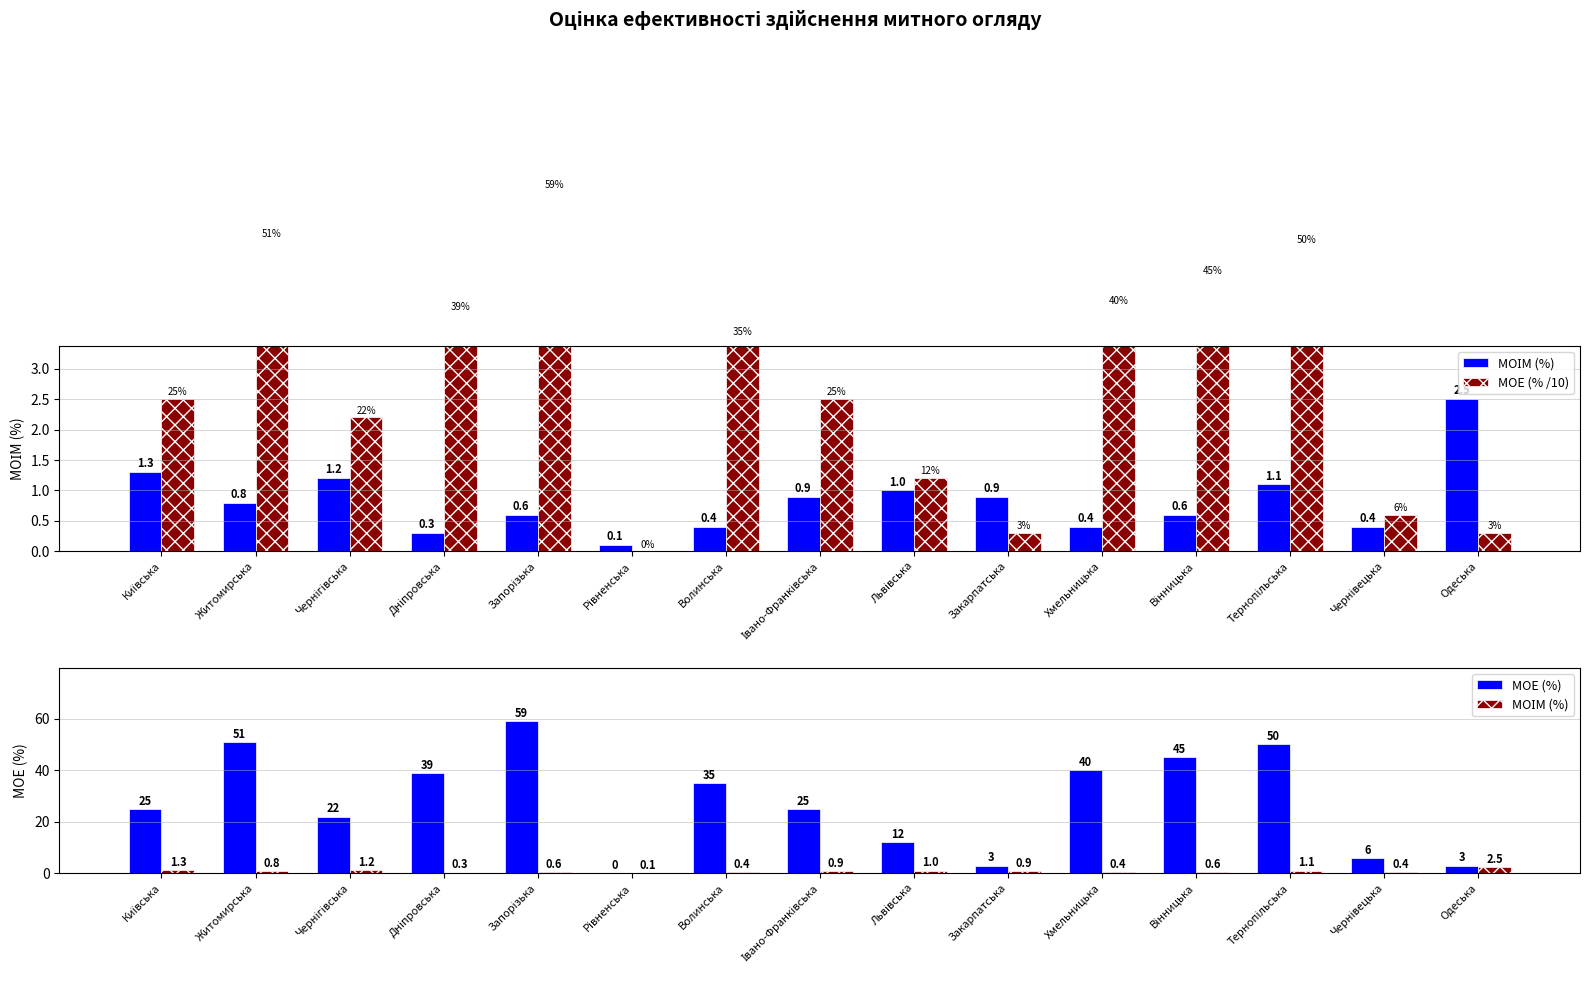

Which series has the largest total across all categories?

МОЕ (%)